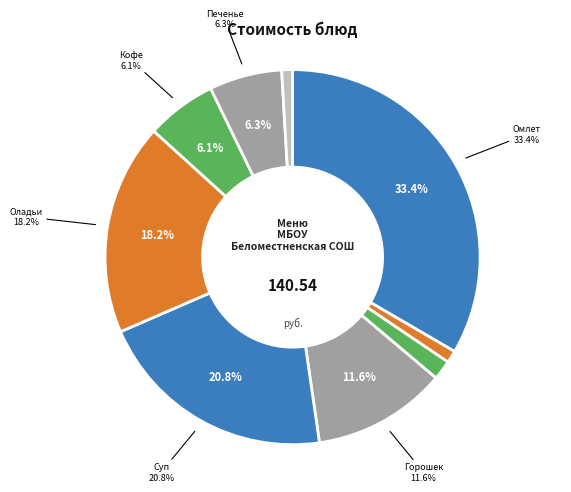

To the nearest percent, what portion does Суп картофельный с мясными фрикадельками represent?

21%